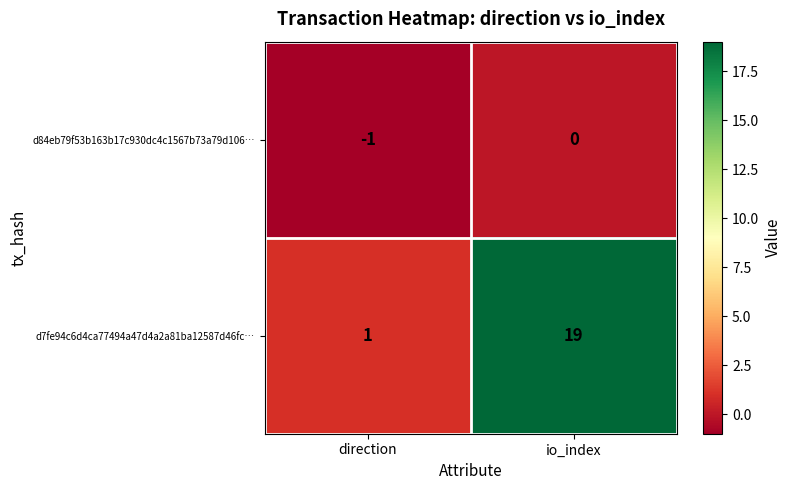

Where is d84eb79f53b163b17c930dc4c1567b73a79d106… nearest to the value 0?

io_index